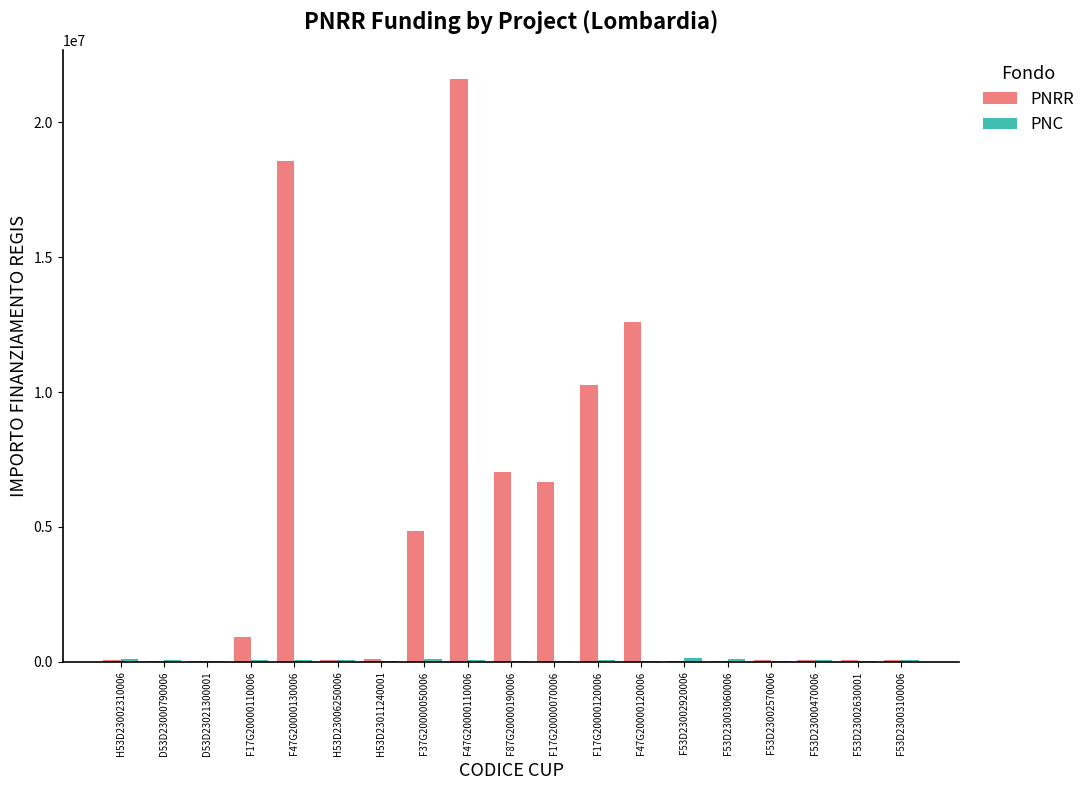

Which category has the highest value in the PNRR series?

F47G20000110006